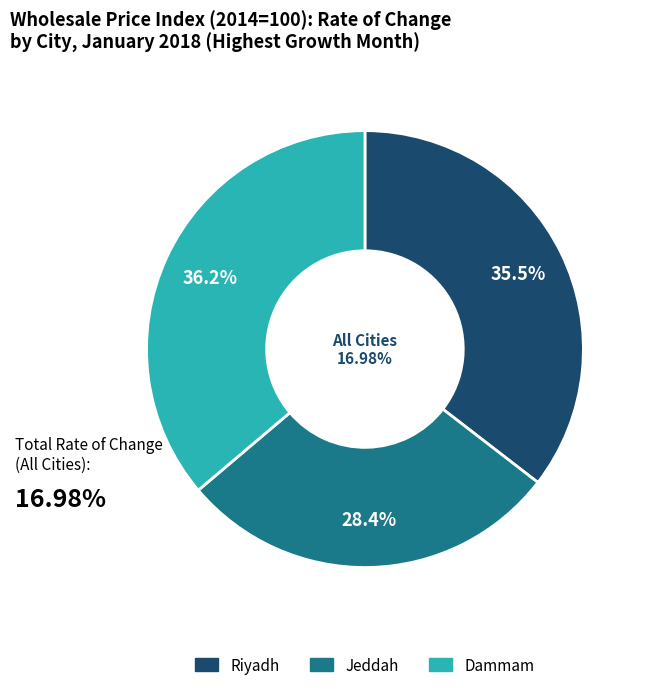

To the nearest percent, what is the difference between the largest and smallest slice percentages?

8%